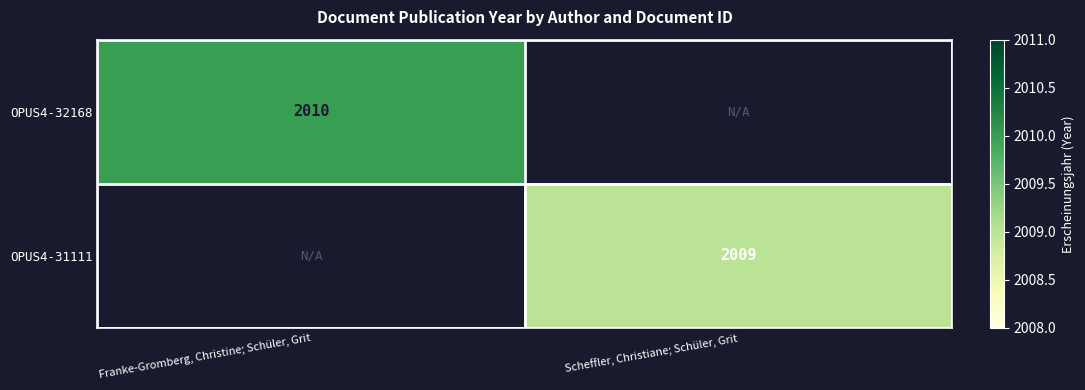

How many data points does each series have?

2